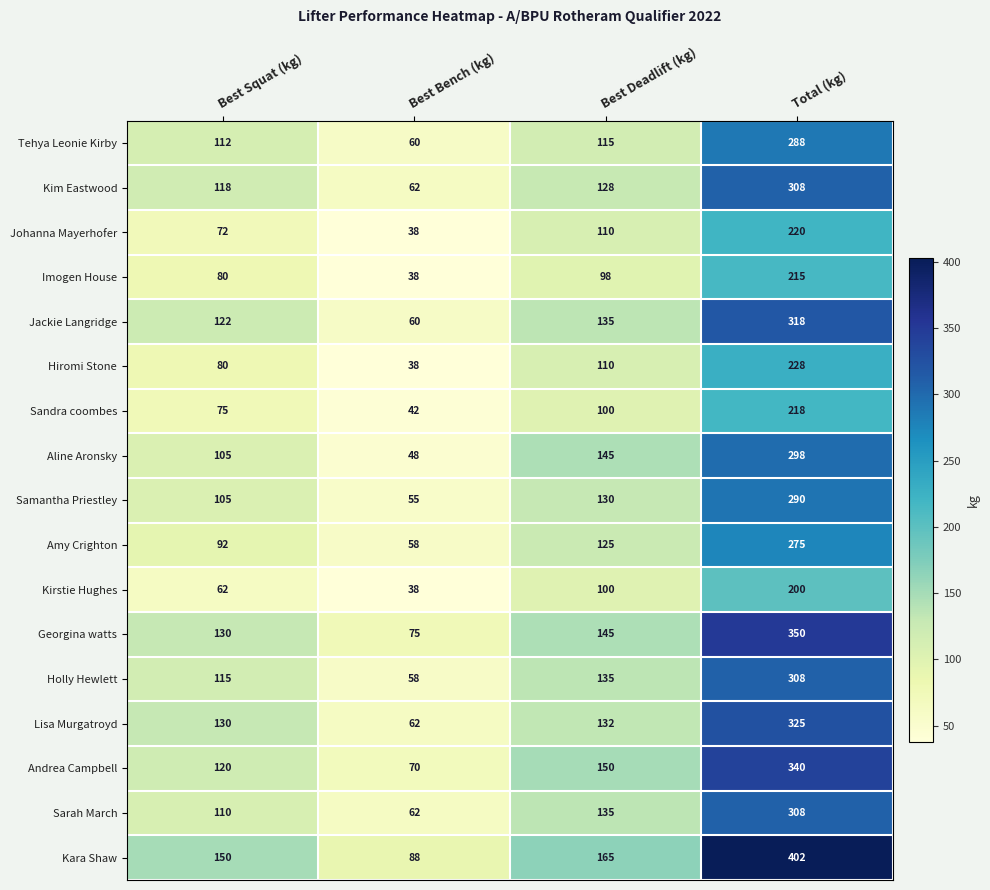

Is it true that Imogen House equals 137 at Best Squat (kg)?

False